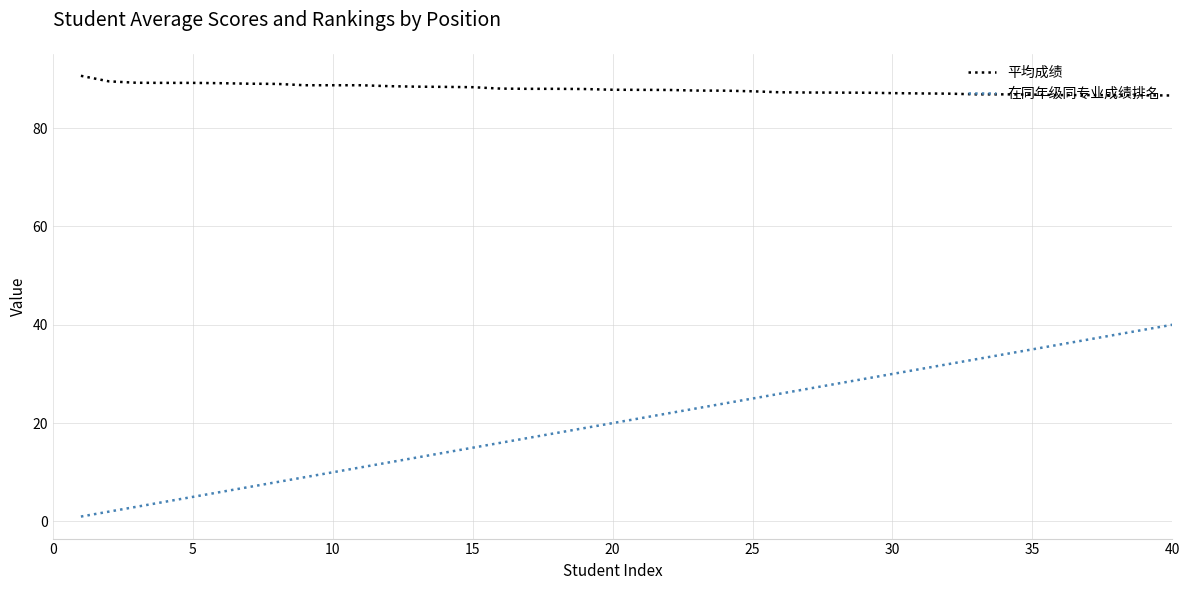

Which series has the largest total across all categories?

平均成绩